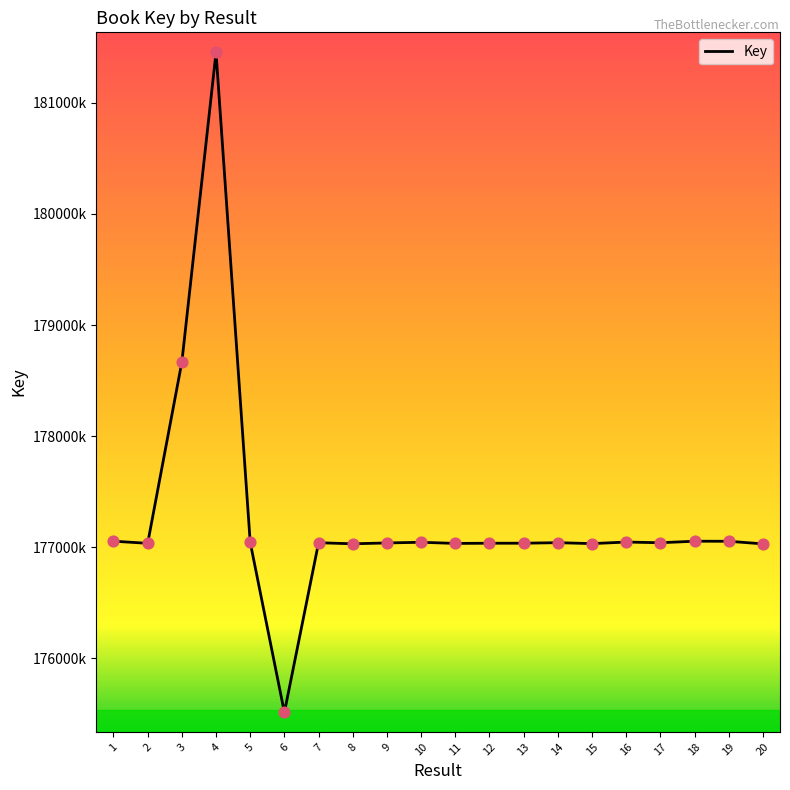

What is the ratio of the value at 8 to the value at 2?

1.0